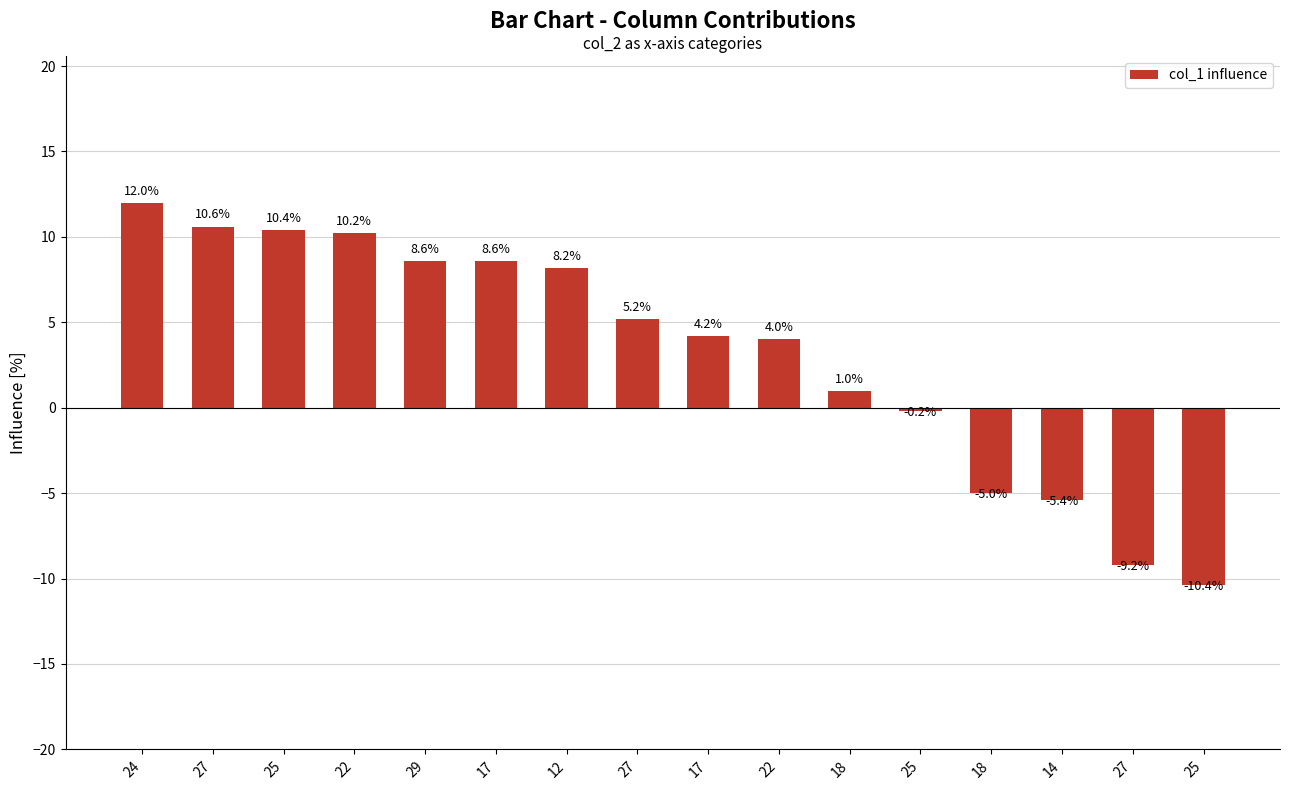

How many values are below 5?

8